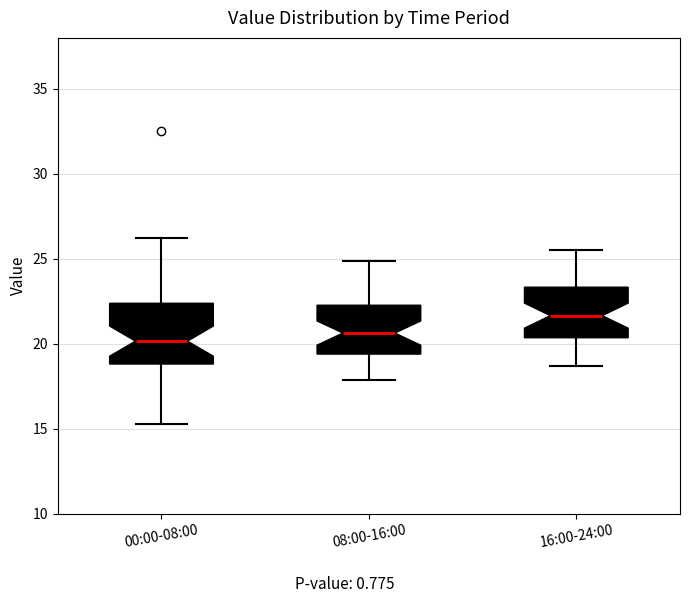

Where does the lower whisker of the box for 00:00-08:00 end on the y-axis? The values are not printed on the chart, so give them approximately, as read against the axis.

15.5